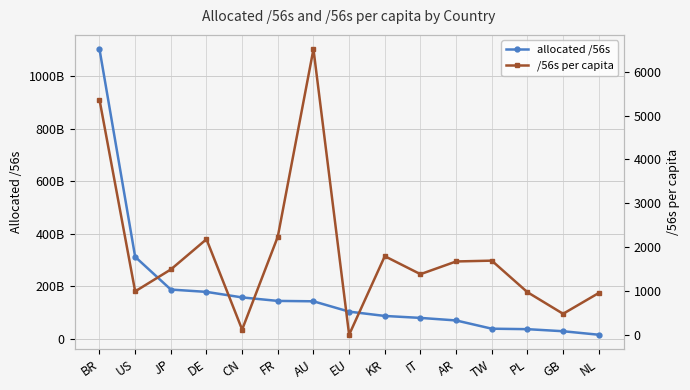

What is the label of the 3rd point from the right?

PL